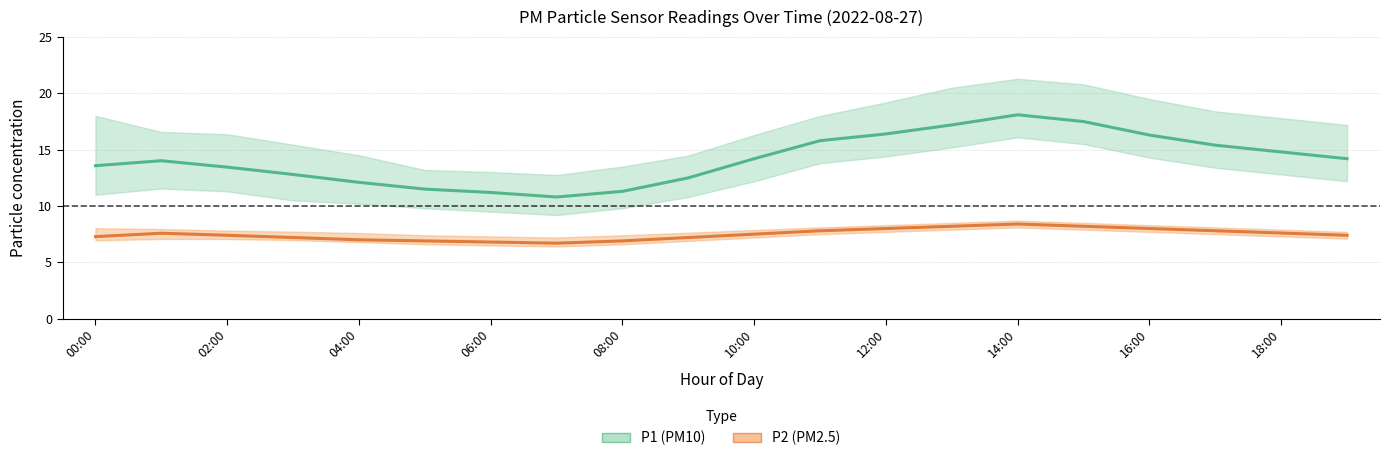

Is the value of P1 (PM10) mean at 15 greater than the value of P2 (PM2.5) mean at 04:00?

Yes